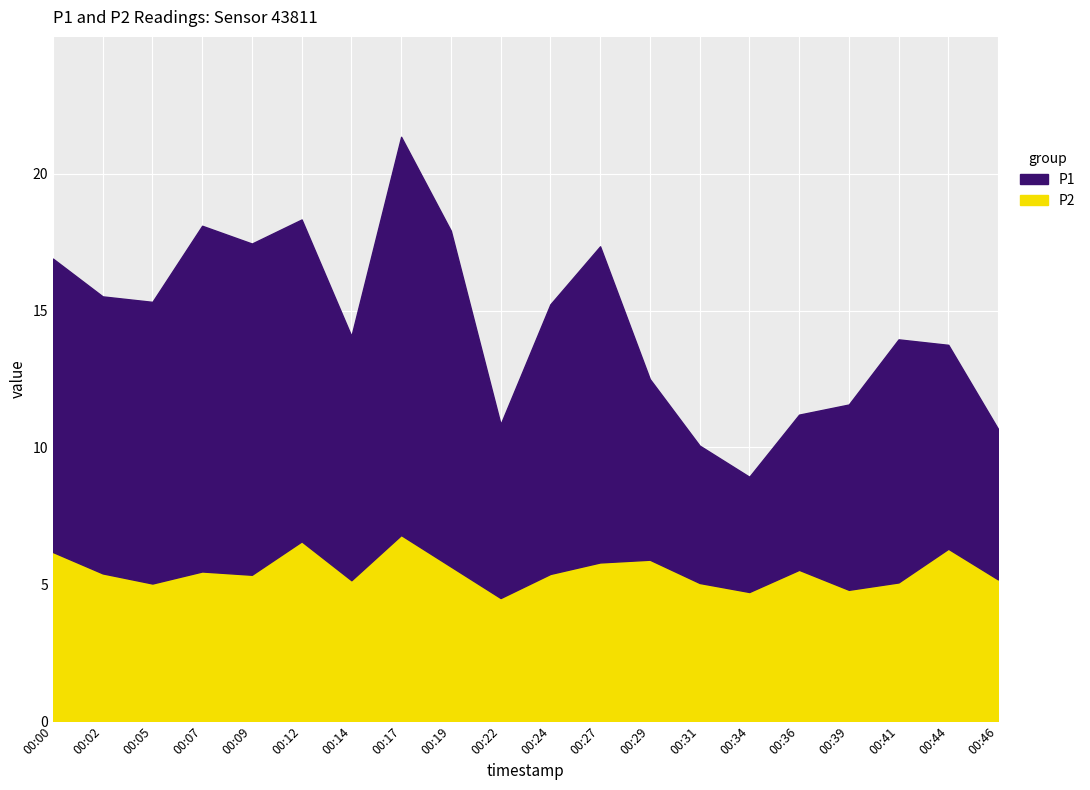

Read the P2 value at 00:19.

5.7